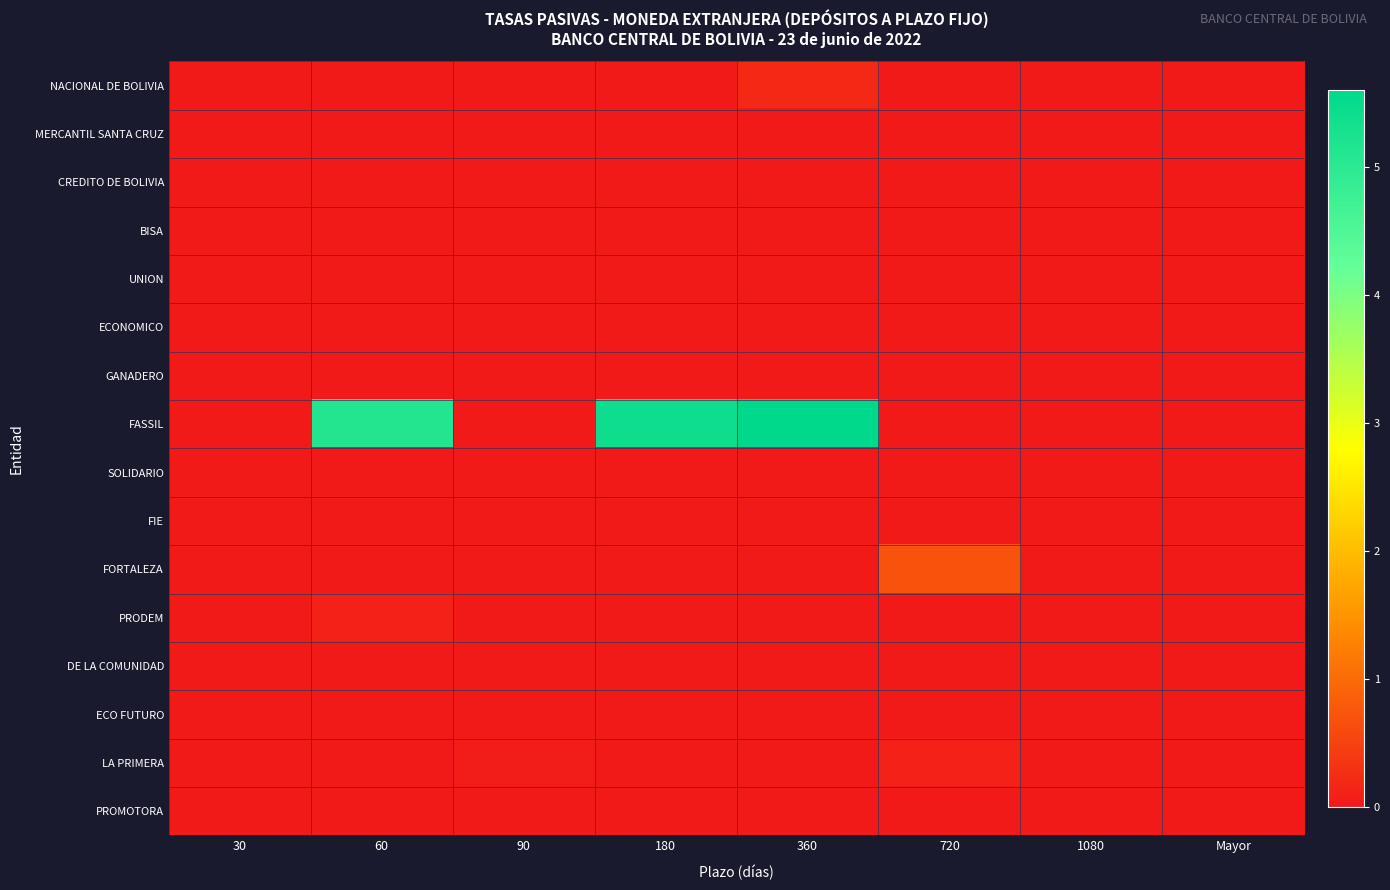

Which series has the largest total across all categories?

FASSIL